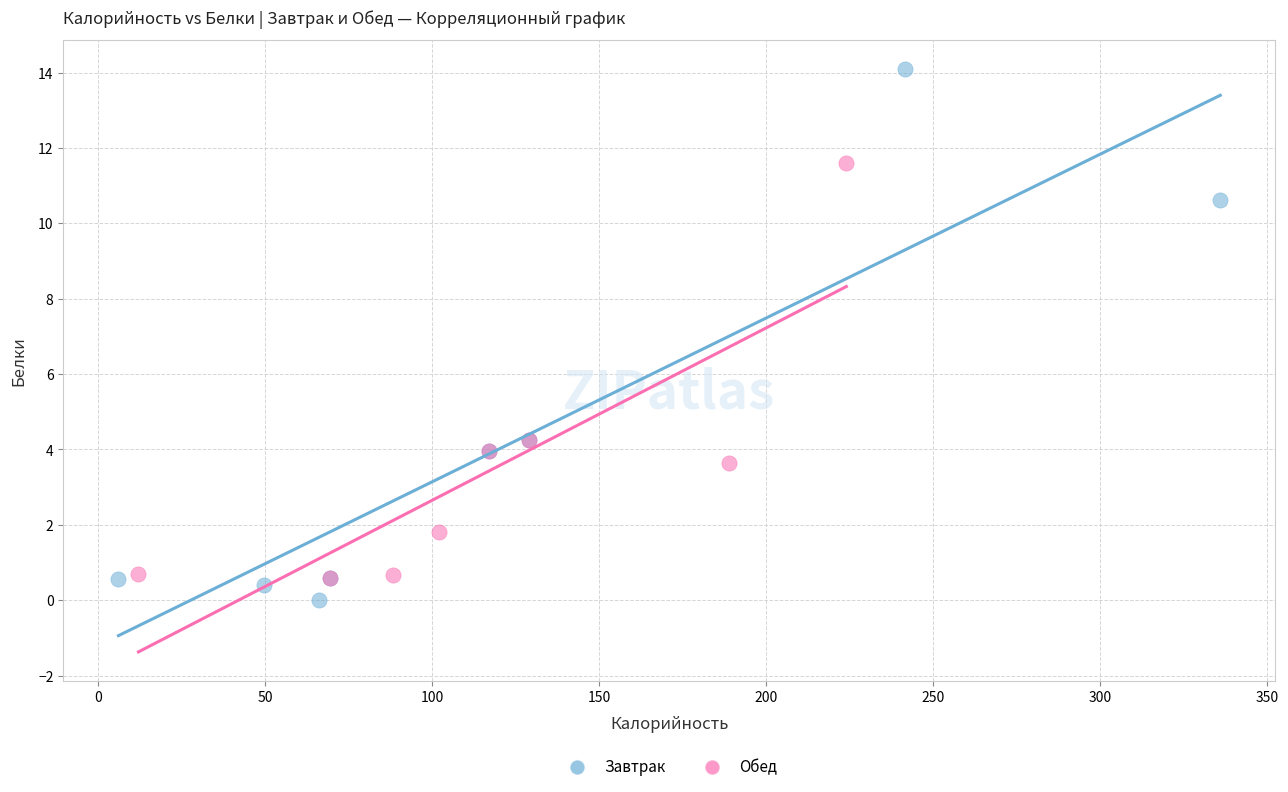

Which series has the widest spread of Y values?

Завтрак